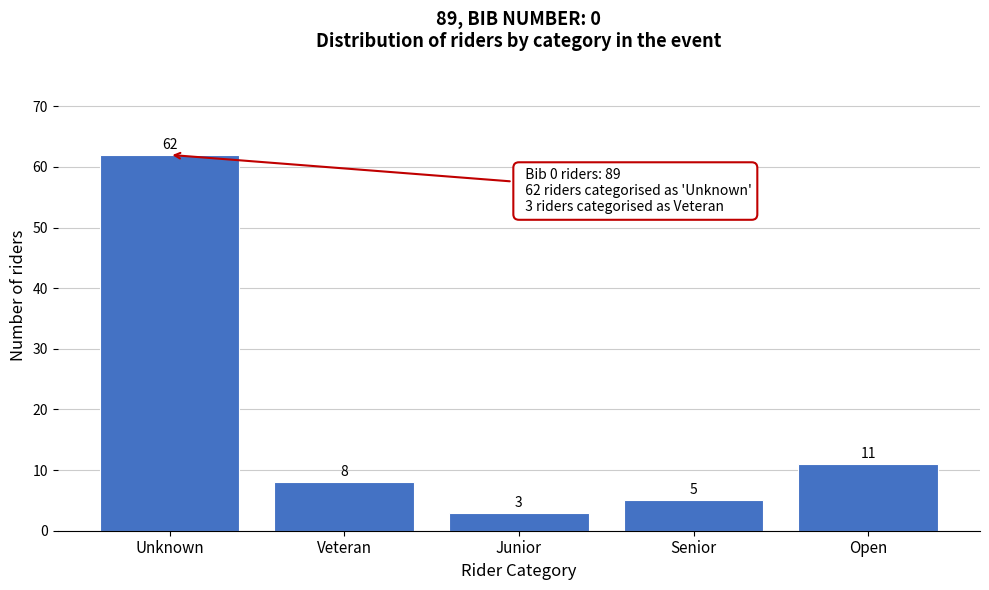

Reading right to left, list all the values displayed in this chart.

Open=11	Senior=5	Junior=3	Veteran=8	Unknown=62